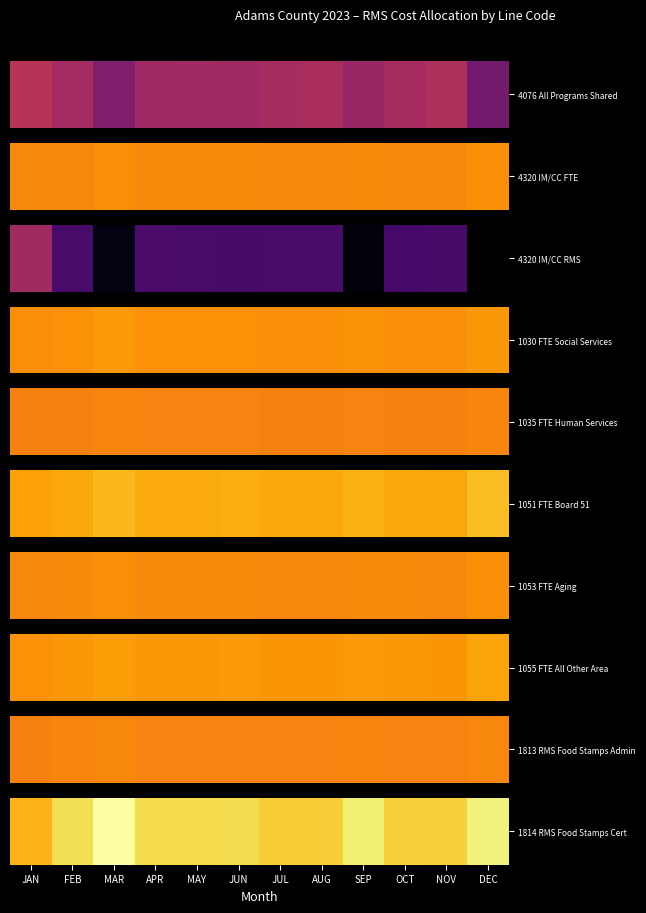

Reading left to right, list all the values displayed in this chart.

JAN=10343.5	FEB=18418.2	MAR=25336.4	APR=17216.9	MAY=17266.8	JUN=17482.0	JUL=14931.3	AUG=14979.1	SEP=20950.5	OCT=15367.9	NOV=15312.0	DEC=21808.6